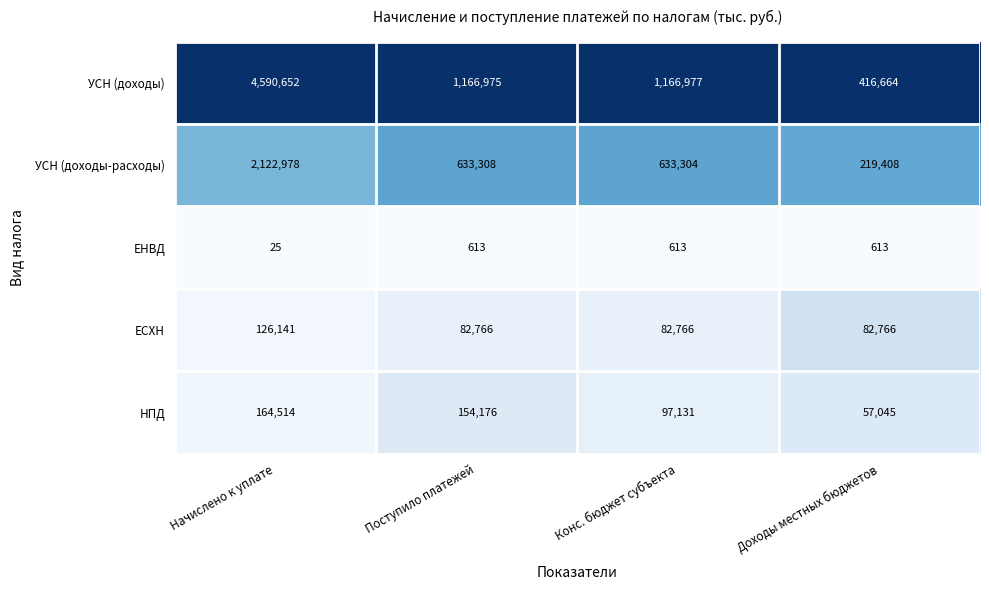

What is the spread (max minus min) of values at Начислено к уплате?

4590627